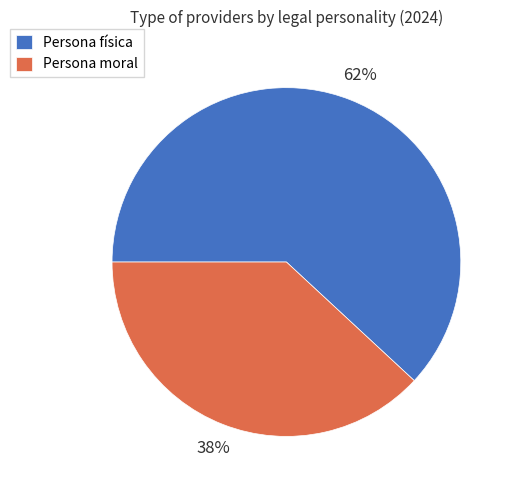

Approximately how many times larger is the value at Persona moral compared to Persona física?

0.6